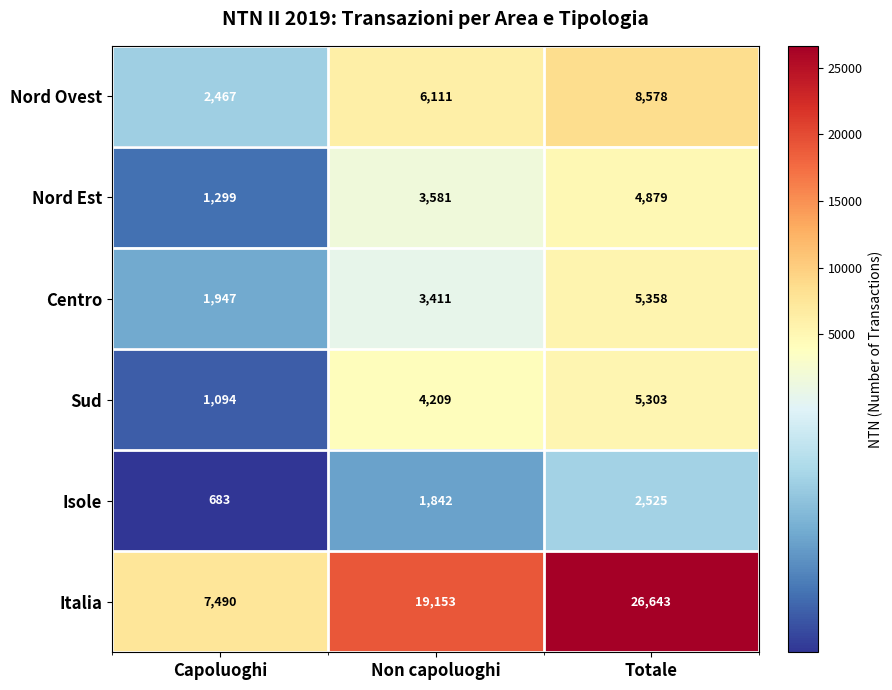

List the series in order of their peak value, highest first.

Italia, Nord Ovest, Centro, Sud, Nord Est, Isole